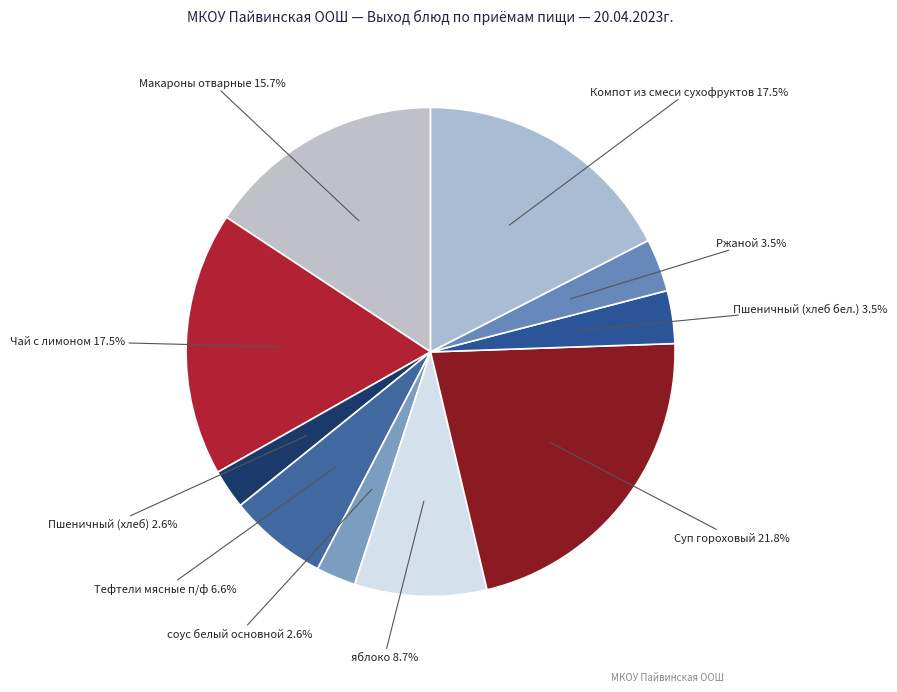

How many slices are in this pie chart?

10